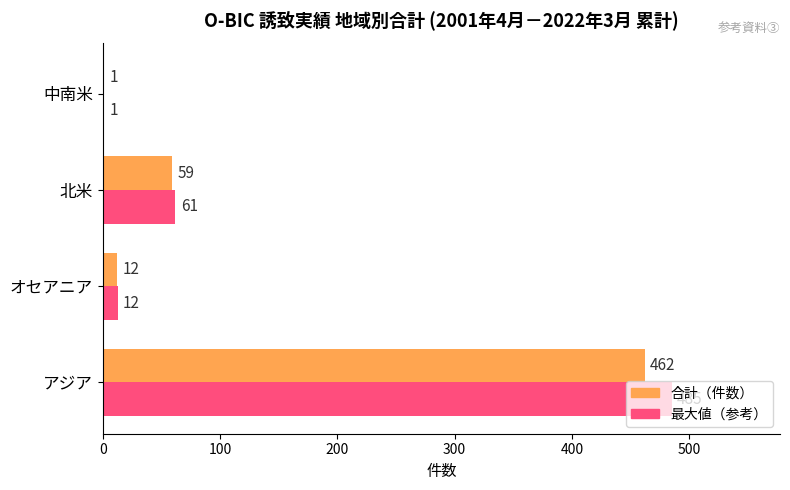

Which series has the largest total across all categories?

最大値（参考）